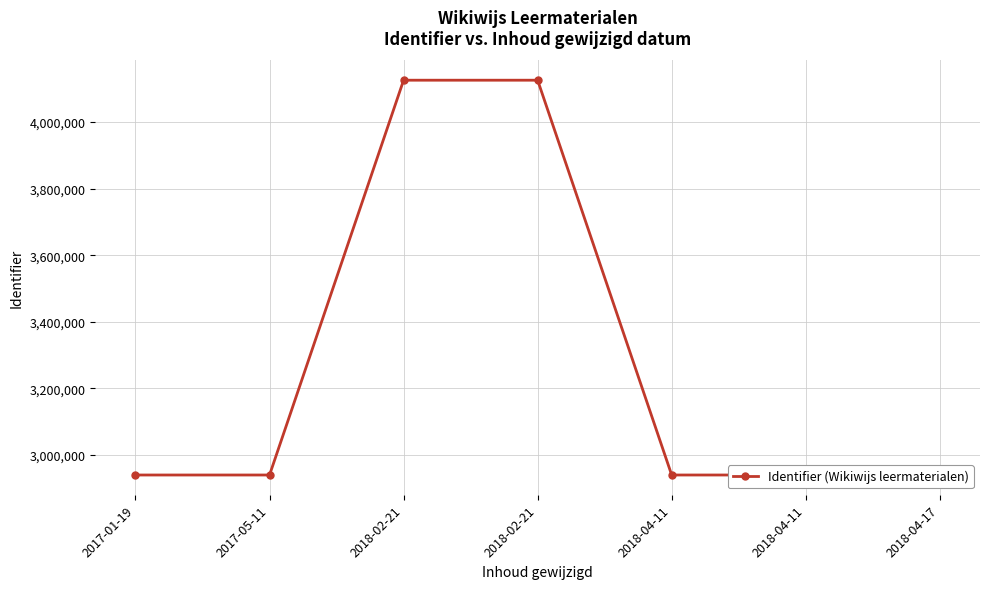

Count the number of categories in the chart.

7